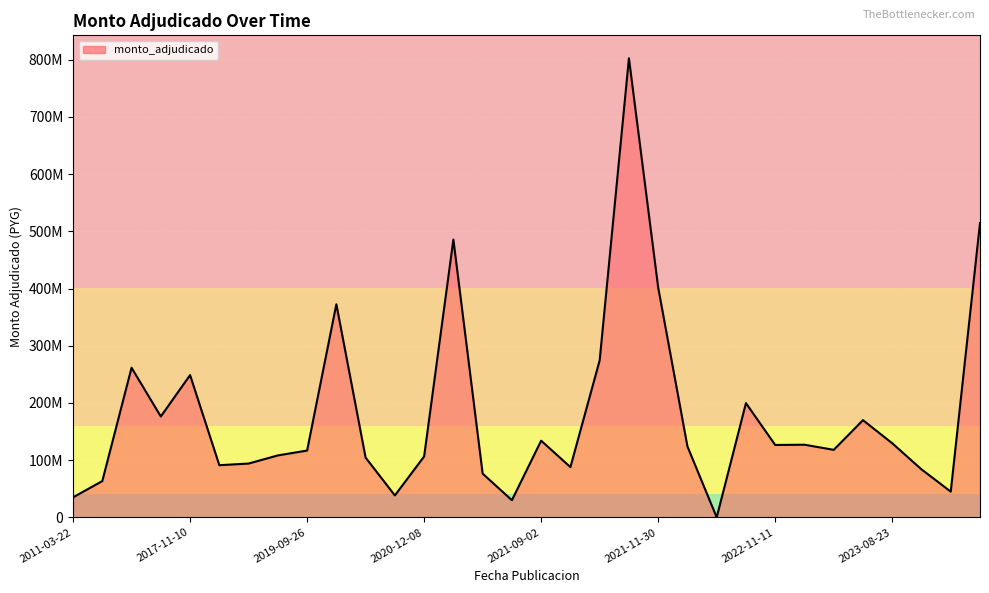

Does the chart have visible grid lines?

Yes